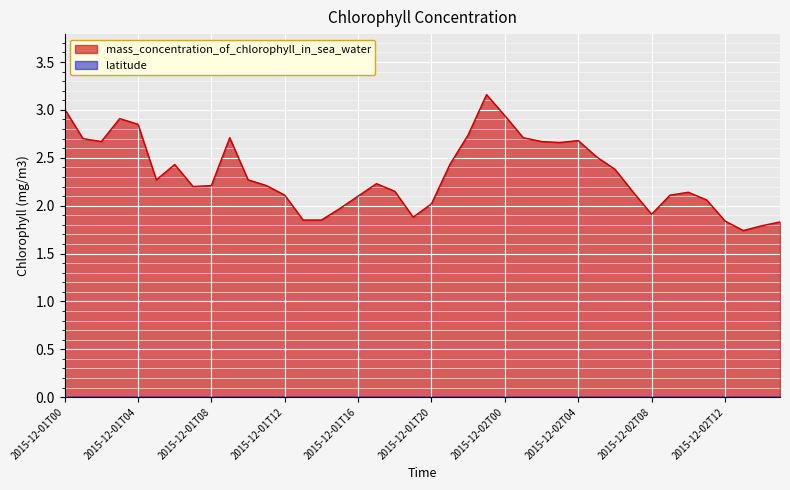

True or false: the data shows 0.5 at 2015-12-02T13.

False